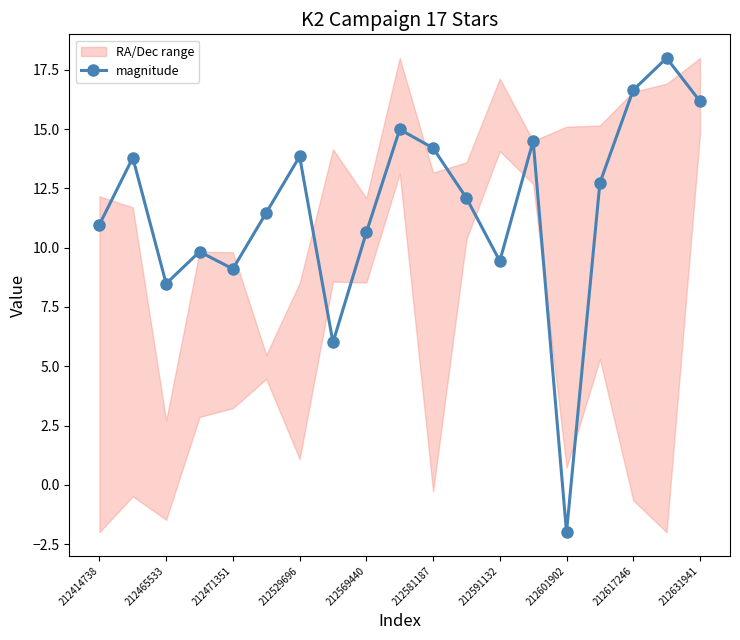

The value of magnitude at 212591132 is 9.4. True or false?

True